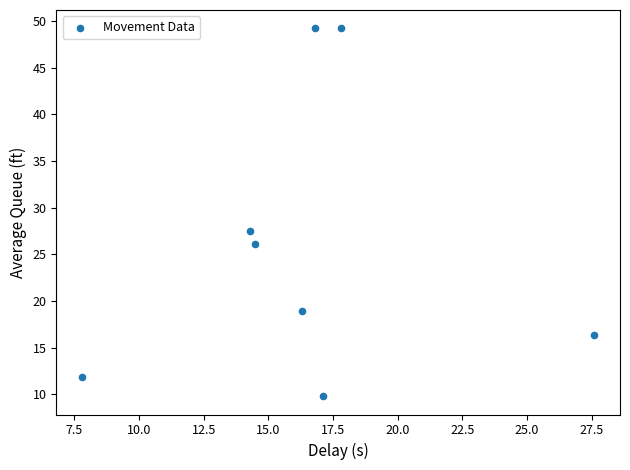

What Y value in the scatter plot is closest to 29?

27.5